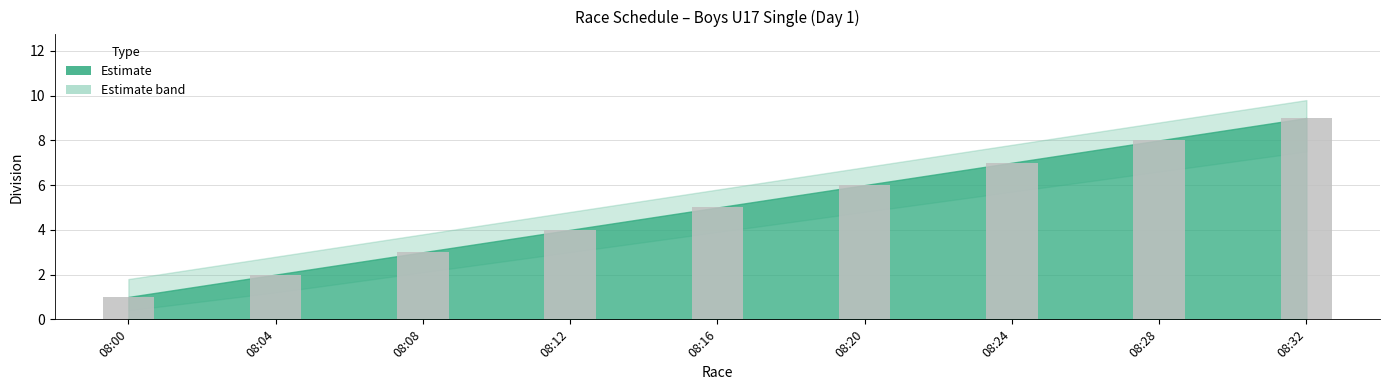

Does the chart contain stacked bars?

No